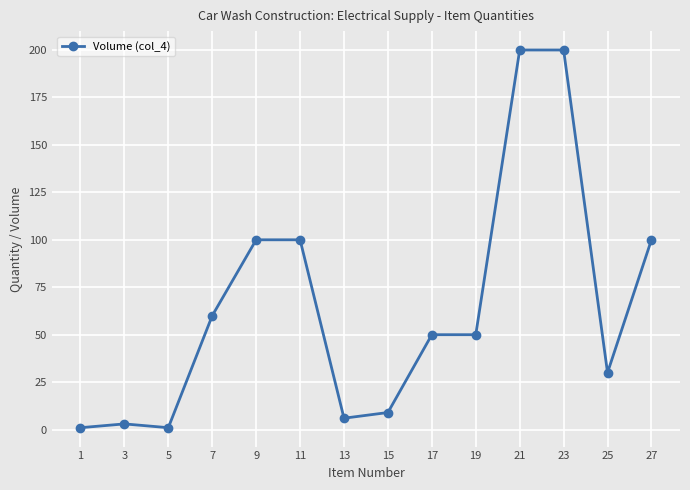

Reading left to right, what are all the values shown in this chart?

1=1	3=3	5=1	7=60	9=100	11=100	13=6	15=9	17=50	19=50	21=200	23=200	25=30	27=100